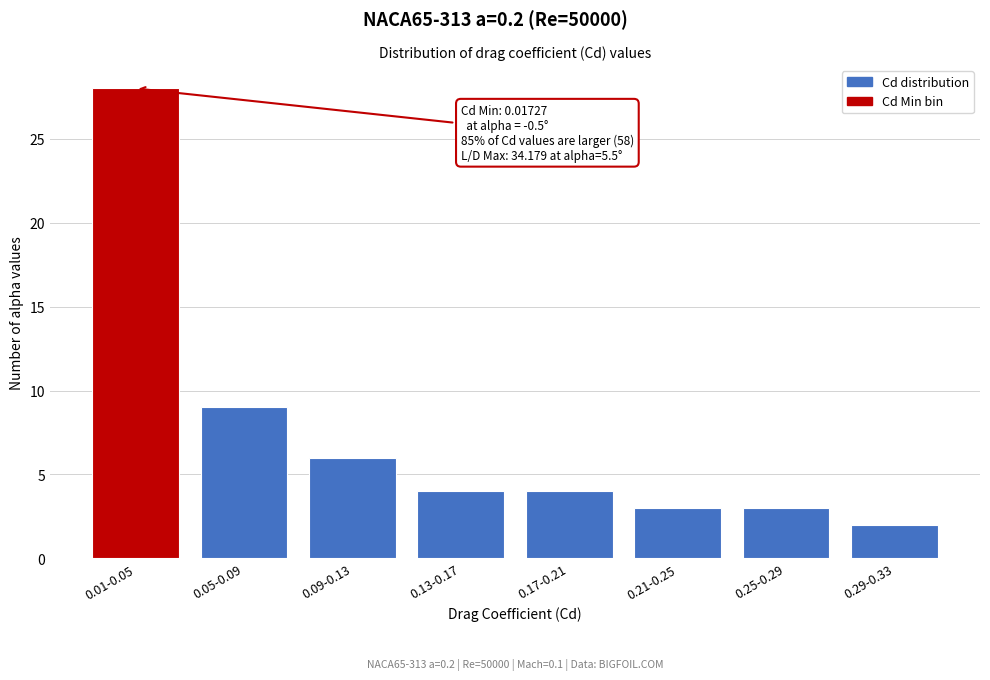

Reading left to right, what are all the values shown in this chart?

28	9	6	4	4	3	3	2